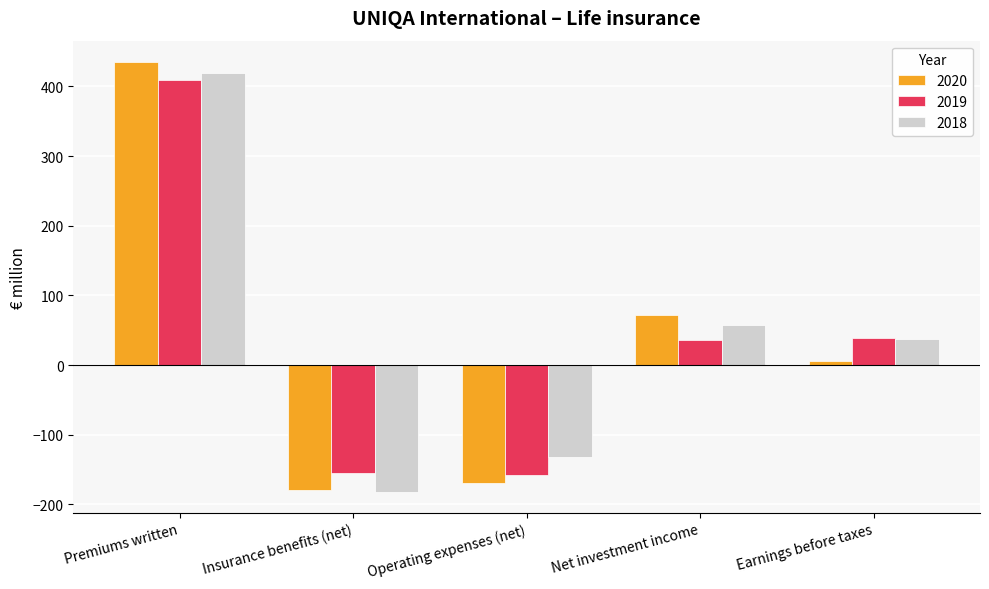

Which series changed the most between Premiums written and Earnings before taxes?

2020